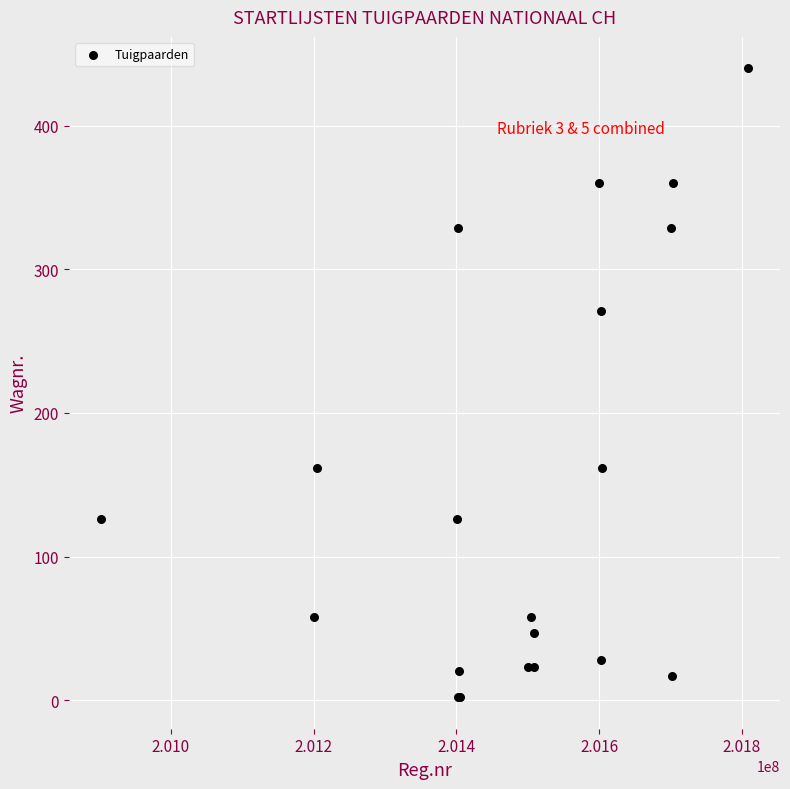

What Y value in the scatter plot is closest to 221?

271